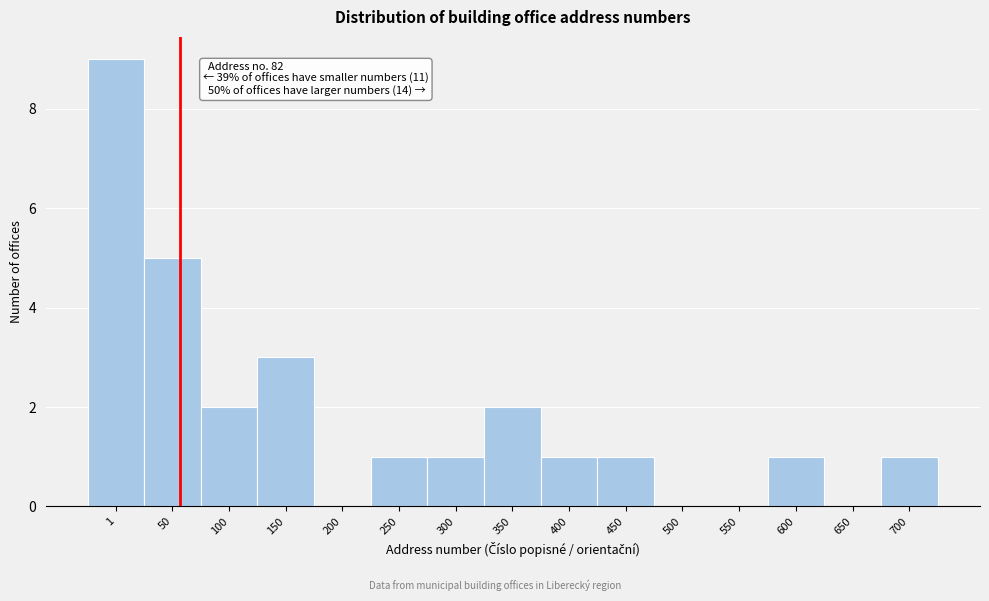

Reading left to right, transcribe all the data shown in this chart.

1=9	50=5	100=2	150=3	200=0	250=1	300=1	350=2	400=1	450=1	500=0	550=0	600=1	650=0	700=1